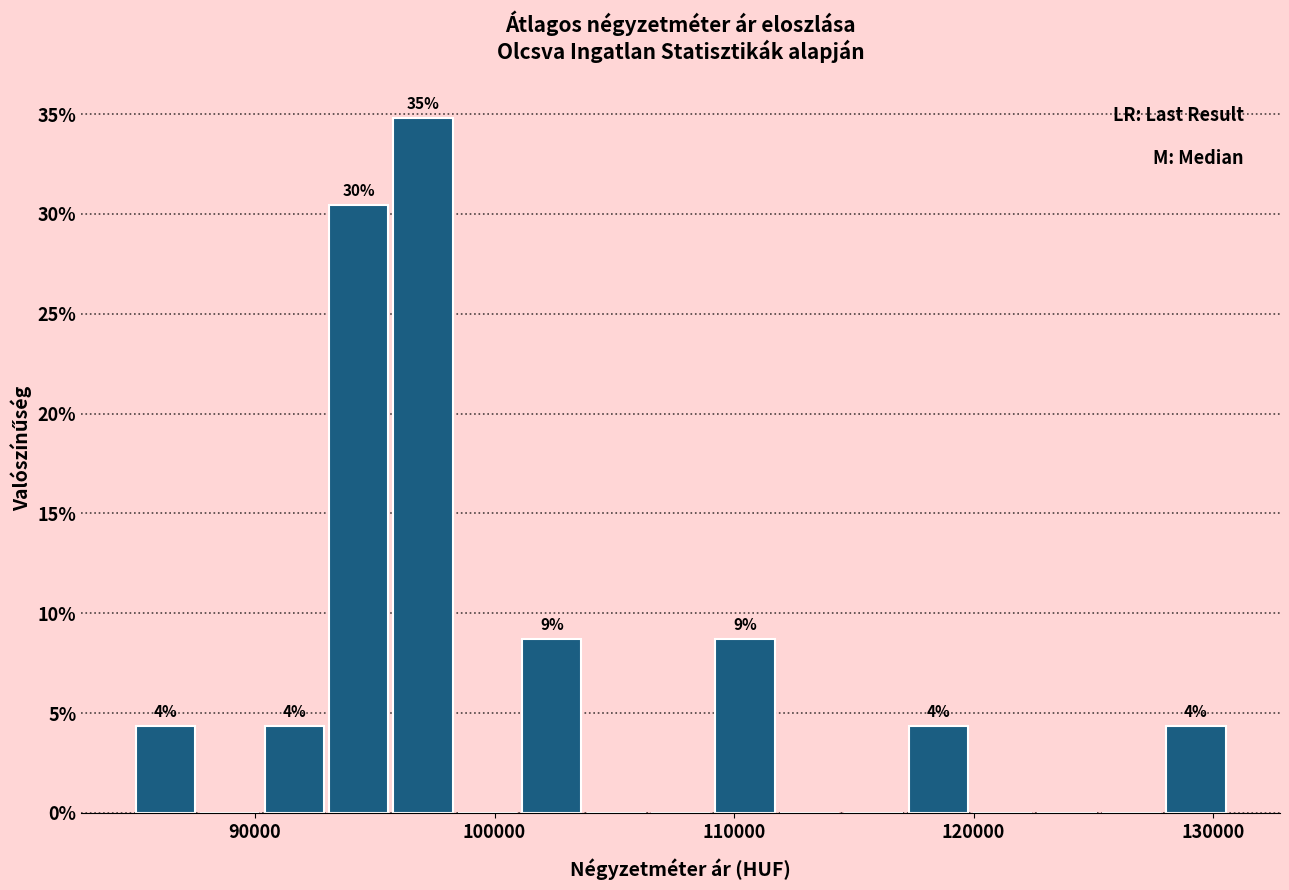

Read against the x-axis, roughly where is the centre of the tallest bar?

97000